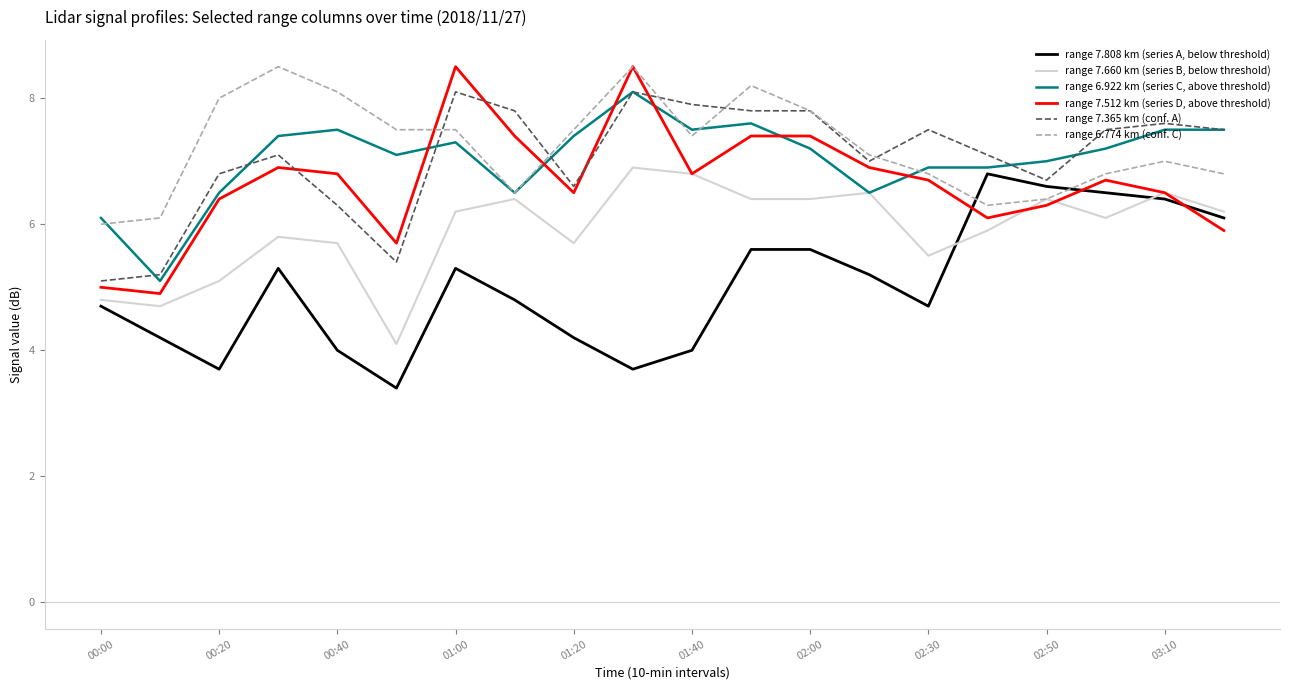

Reading right to left, what are all the values shown in this chart?

range 7.808 km (series A, below threshold): 6.1	6.4	6.5	6.6	6.8	4.7	5.2	5.6	5.6	4.0	3.7	4.2	4.8	5.3	3.4	4.0	5.3	3.7	4.2	4.7
range 7.660 km (series B, below threshold): 6.2	6.5	6.1	6.4	5.9	5.5	6.5	6.4	6.4	6.8	6.9	5.7	6.4	6.2	4.1	5.7	5.8	5.1	4.7	4.8
range 6.922 km (series C, above threshold): 7.5	7.5	7.2	7.0	6.9	6.9	6.5	7.2	7.6	7.5	8.1	7.4	6.5	7.3	7.1	7.5	7.4	6.5	5.1	6.1
range 7.512 km (series D, above threshold): 5.9	6.5	6.7	6.3	6.1	6.7	6.9	7.4	7.4	6.8	8.5	6.5	7.4	8.5	5.7	6.8	6.9	6.4	4.9	5.0
range 7.365 km (conf. A): 7.5	7.6	7.5	6.7	7.1	7.5	7.0	7.8	7.8	7.9	8.1	6.6	7.8	8.1	5.4	6.3	7.1	6.8	5.2	5.1
range 6.774 km (conf. C): 6.8	7.0	6.8	6.4	6.3	6.8	7.1	7.8	8.2	7.4	8.5	7.5	6.5	7.5	7.5	8.1	8.5	8.0	6.1	6.0